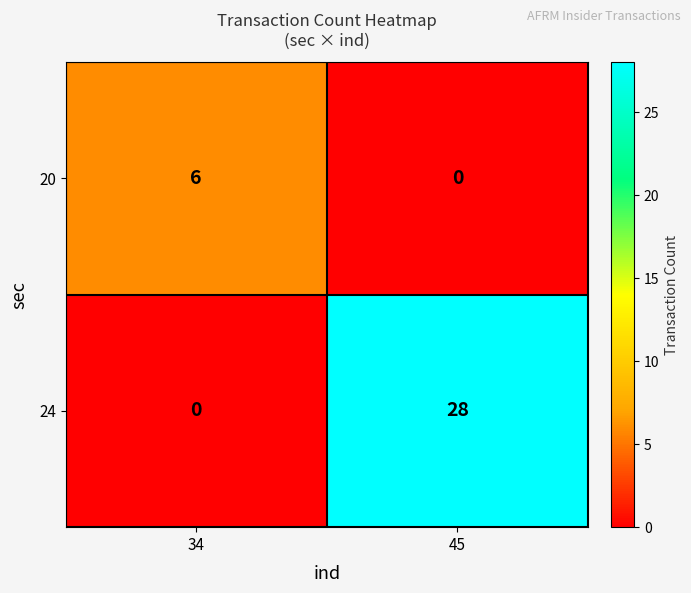

Rank the series by their average value, from highest to lowest.

24, 20